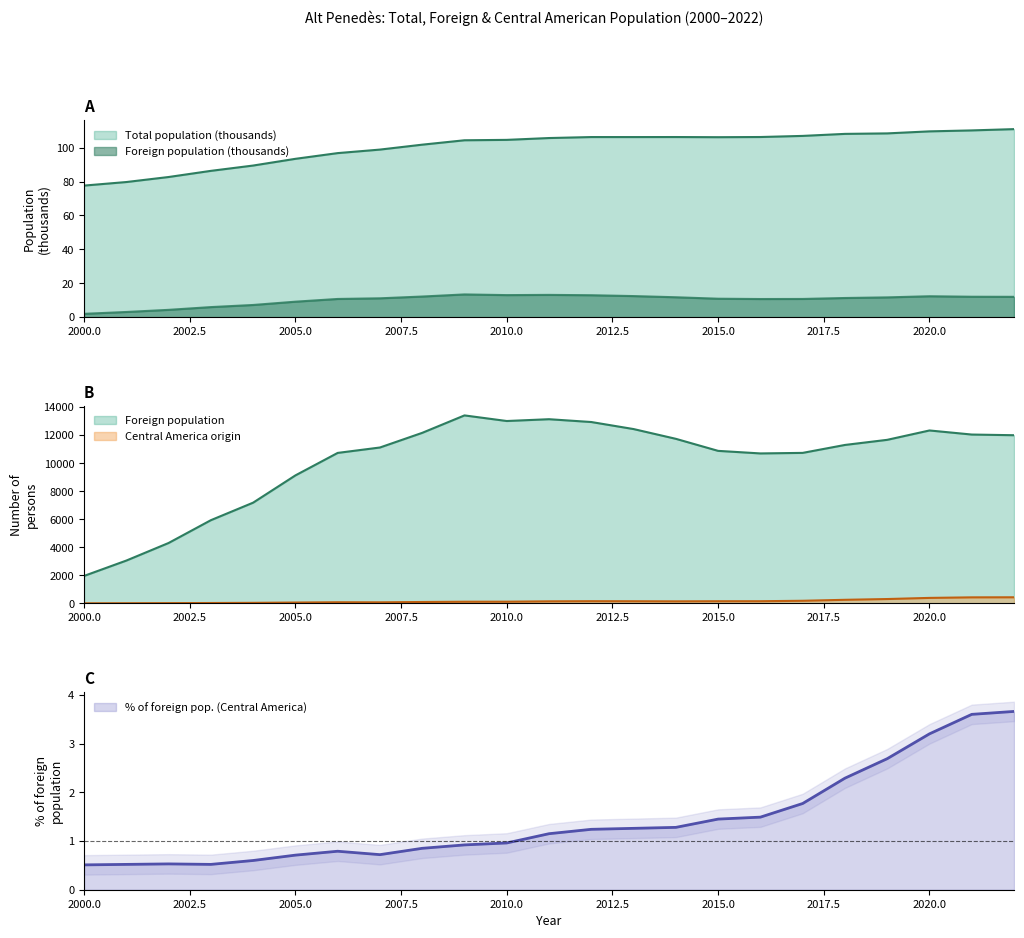

How many lines are shown in the chart?

4